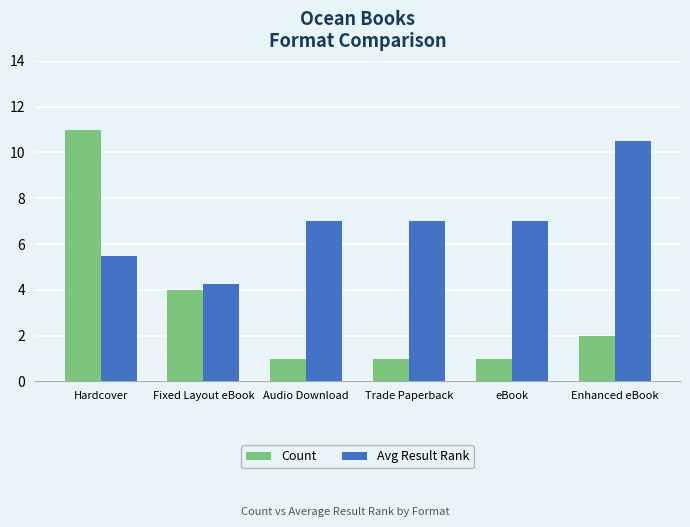

At which category does the chart reach its peak across all series?

Hardcover